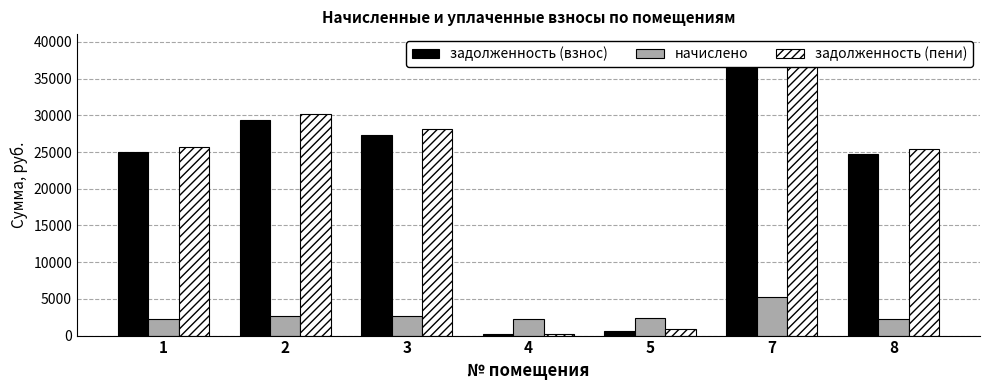

What is the value of the начислено bar at the 3rd from the left?

2706.3